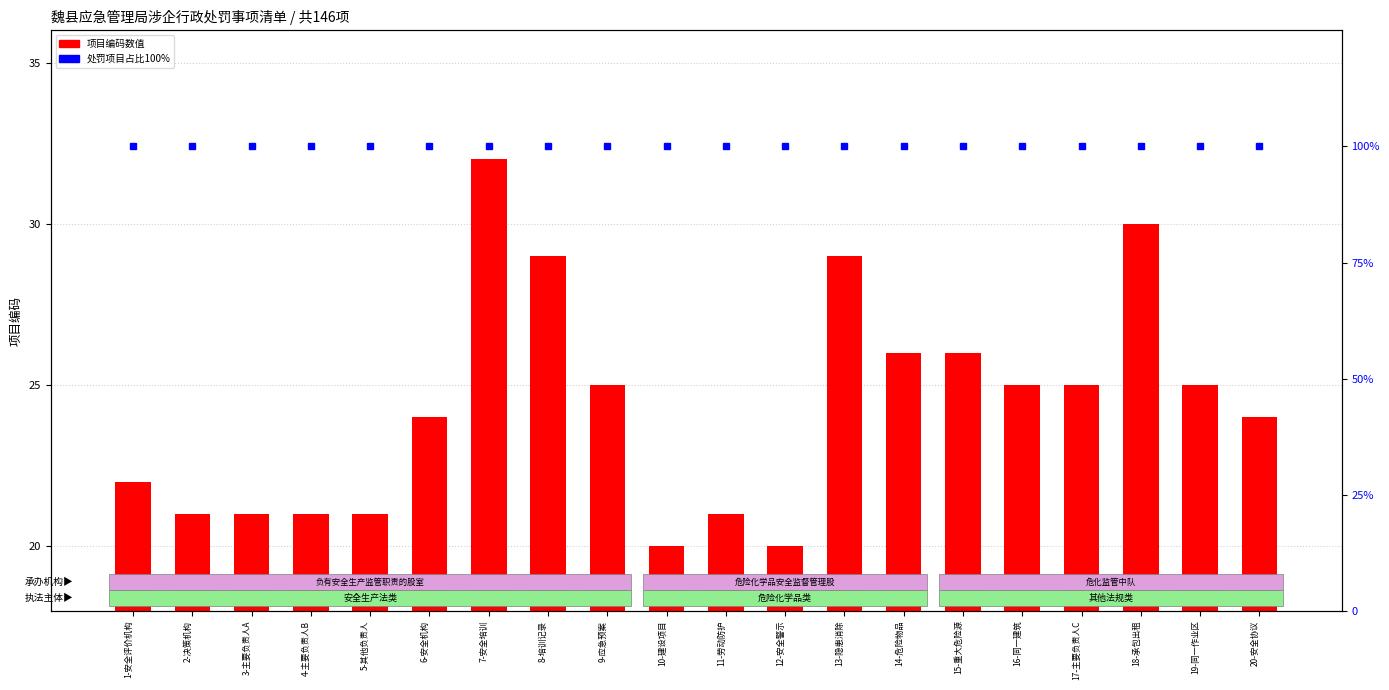

Reading left to right, what are all the values shown in this chart?

处罚项目序号: 1-安全评价机构=22	2-决策机构=21	3-主要负责人A=21	4-主要负责人B=21	5-其他负责人=21	6-安全机构=24	7-安全培训=32	8-培训记录=29	9-应急预案=25	10-建设项目=20	11-劳动防护=21	12-安全警示=20	13-隐患消除=29	14-危险物品=26	15-重大危险源=26	16-同一建筑=25	17-主要负责人C=25	18-承包出租=30	19-同一作业区=25	20-安全协议=24
处罚项目占比: 1-安全评价机构=100	2-决策机构=100	3-主要负责人A=100	4-主要负责人B=100	5-其他负责人=100	6-安全机构=100	7-安全培训=100	8-培训记录=100	9-应急预案=100	10-建设项目=100	11-劳动防护=100	12-安全警示=100	13-隐患消除=100	14-危险物品=100	15-重大危险源=100	16-同一建筑=100	17-主要负责人C=100	18-承包出租=100	19-同一作业区=100	20-安全协议=100